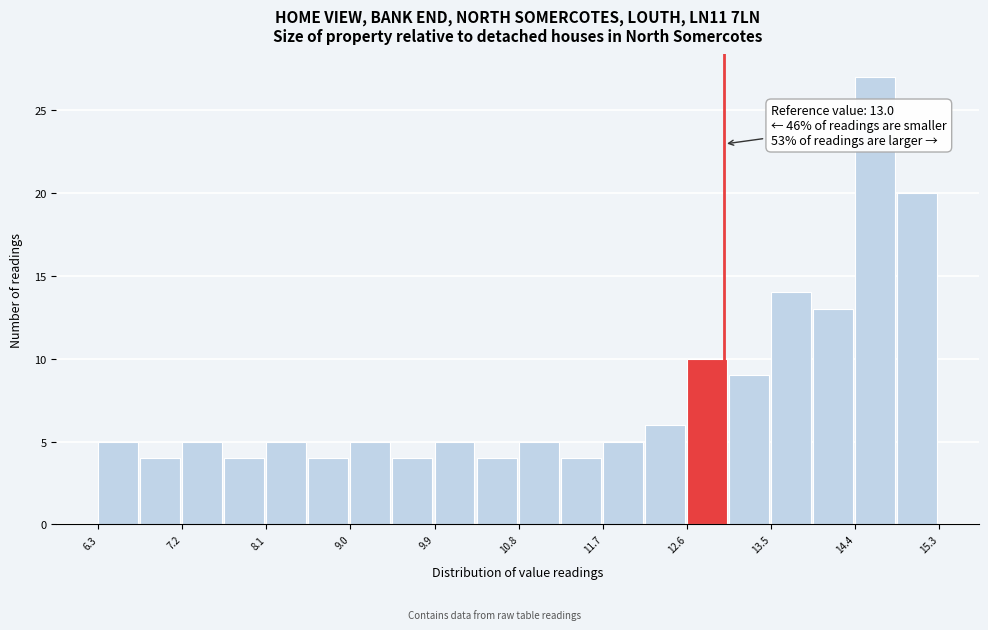

Over which range of the x-axis is the bar tallest?

14.40 to 14.85